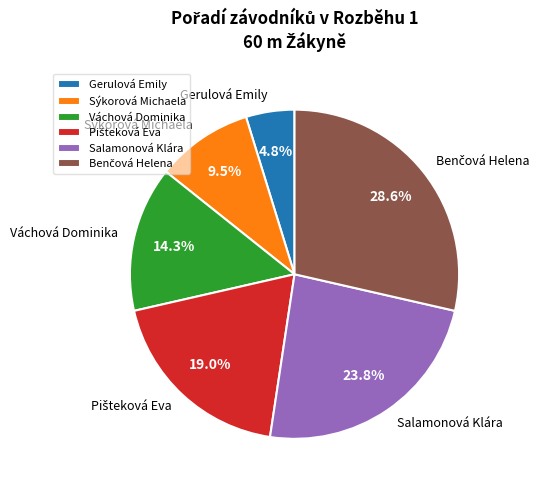

How many segments does this pie chart have?

6